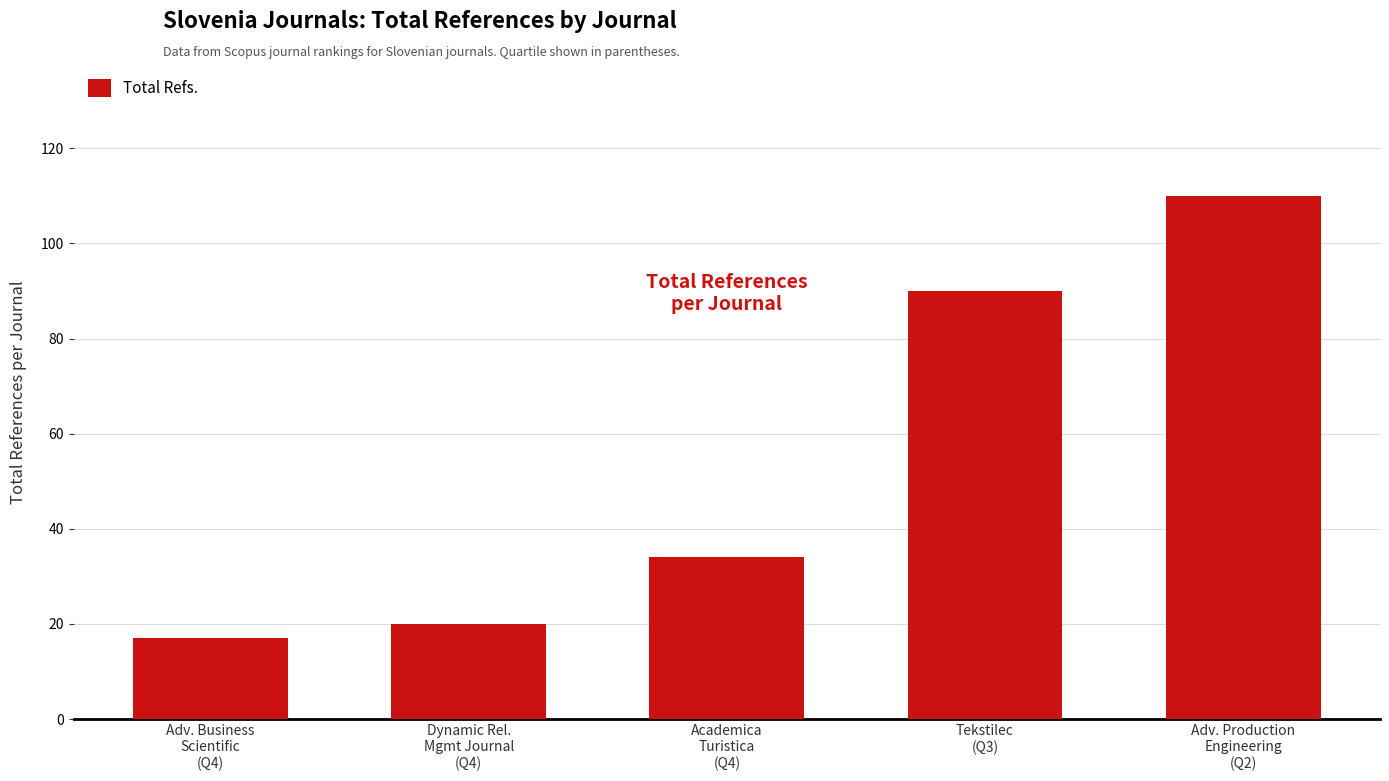

Reading right to left, transcribe all the data shown in this chart.

Adv. Production
Engineering
(Q2)=110	Tekstilec
(Q3)=90	Academica
Turistica
(Q4)=34	Dynamic Rel.
Mgmt Journal
(Q4)=20	Adv. Business
Scientific
(Q4)=17